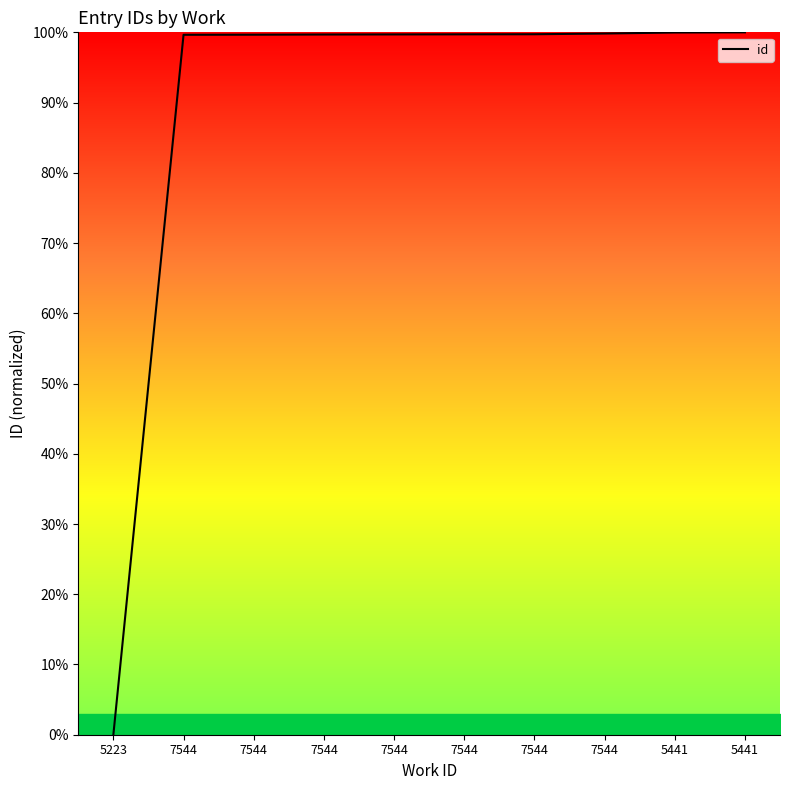

The chart shows a value of 99.6 at 7544. True or false?

True